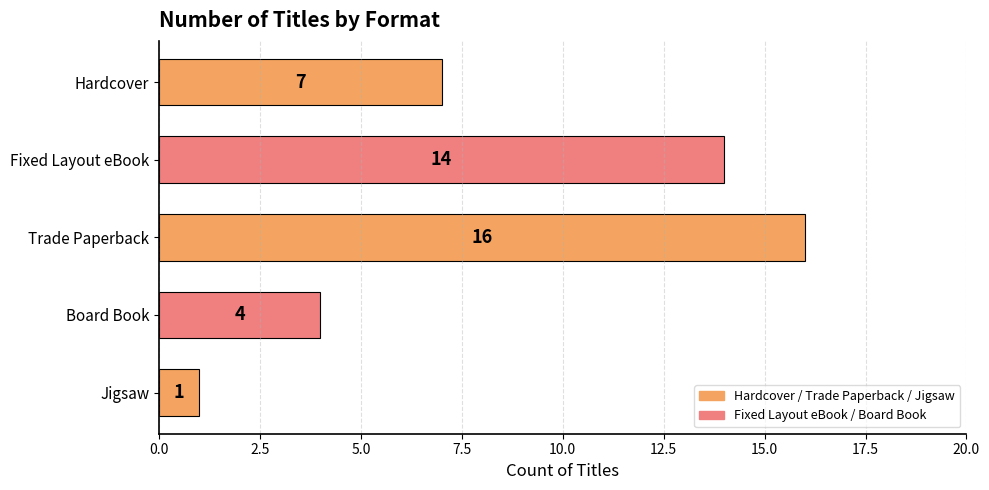

Is it true that the value at Jigsaw is 2?

False